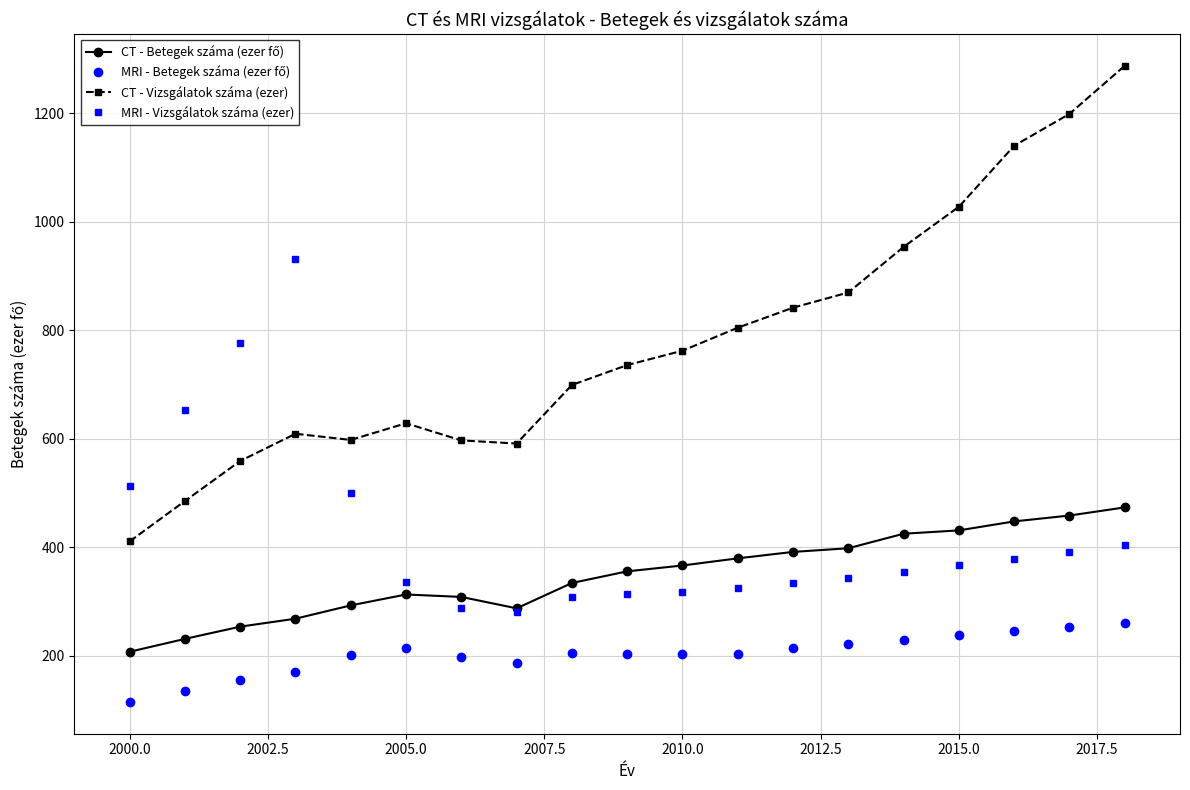

True or false: CT - Vizsgálatok száma (ezer) has more than 2 interior local peaks.

False